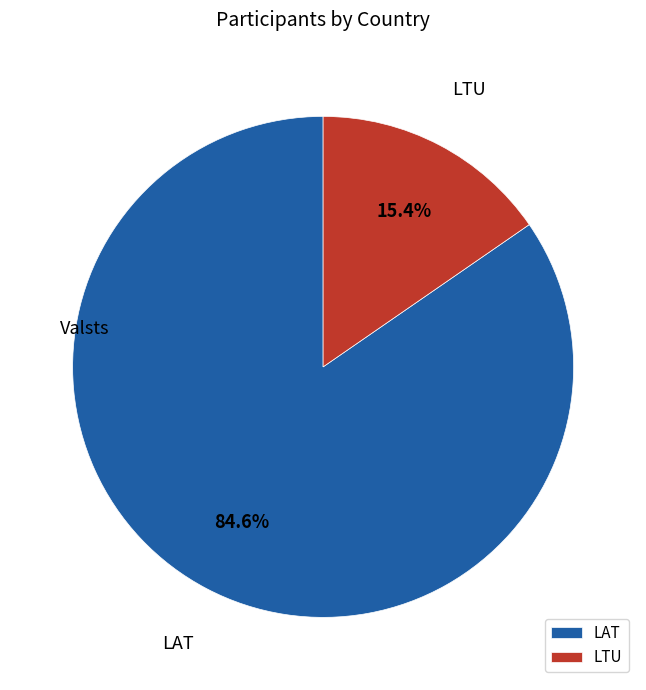

Which slice is the largest?

LAT